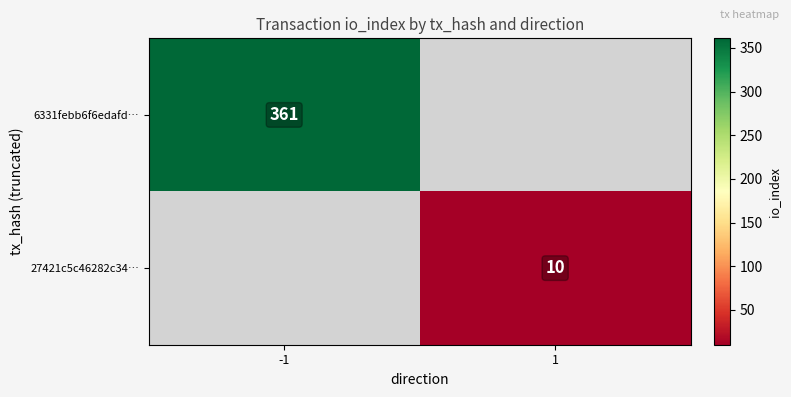

The 27421c5c46282c34… series shows 10 at 1. True or false?

True